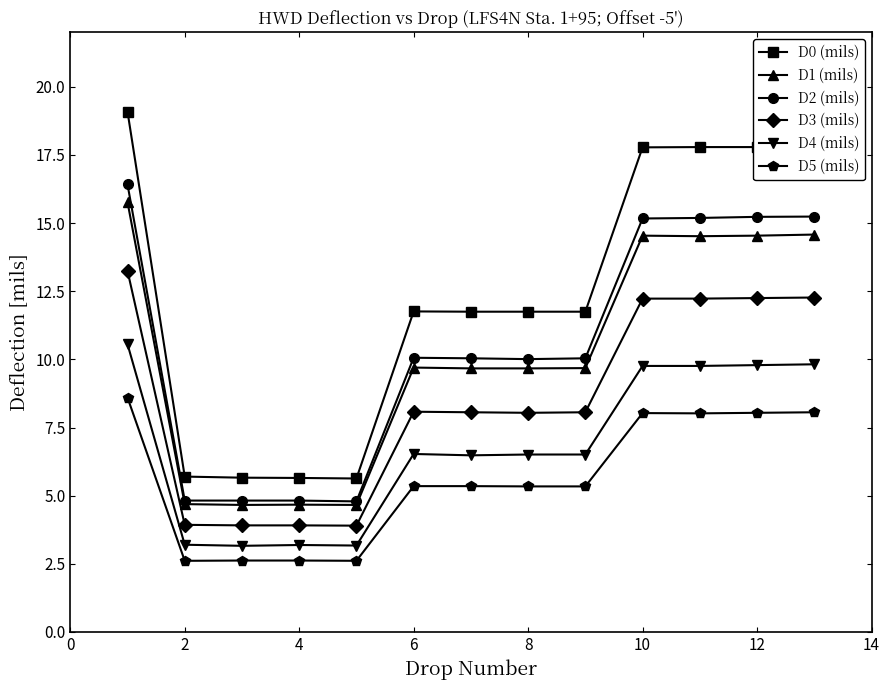

What is the sum of all D5 (mils) values?

72.6